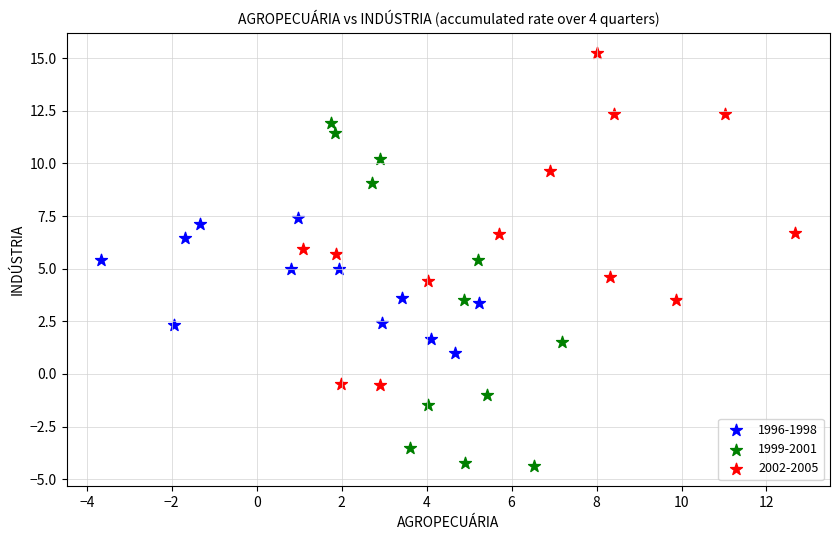

Which series reaches the minimum Y coordinate?

1999-2001